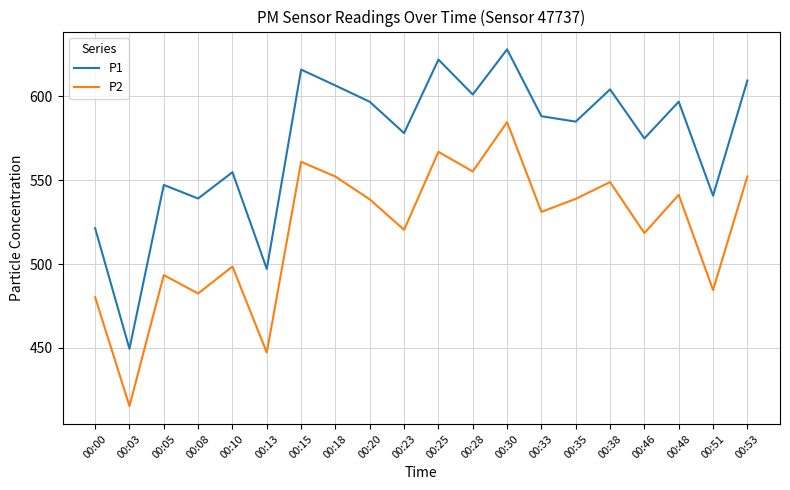

What is the difference between the P2 values at 00:03 and 00:30?

169.4